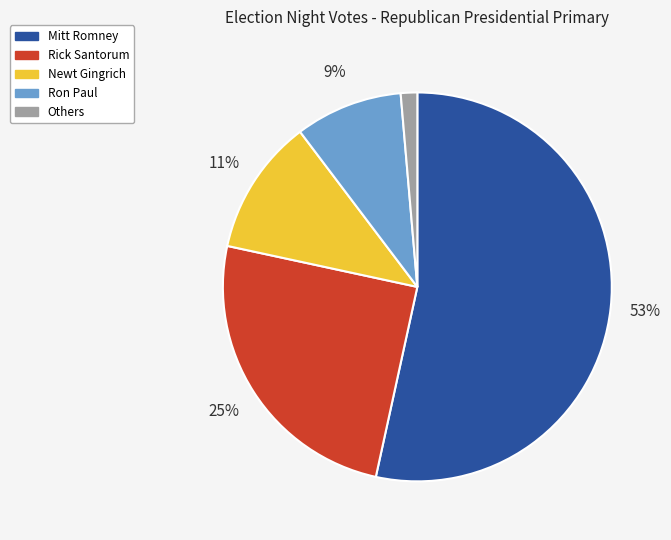

Between Rick Santorum and Ron Paul, which is larger?

Rick Santorum